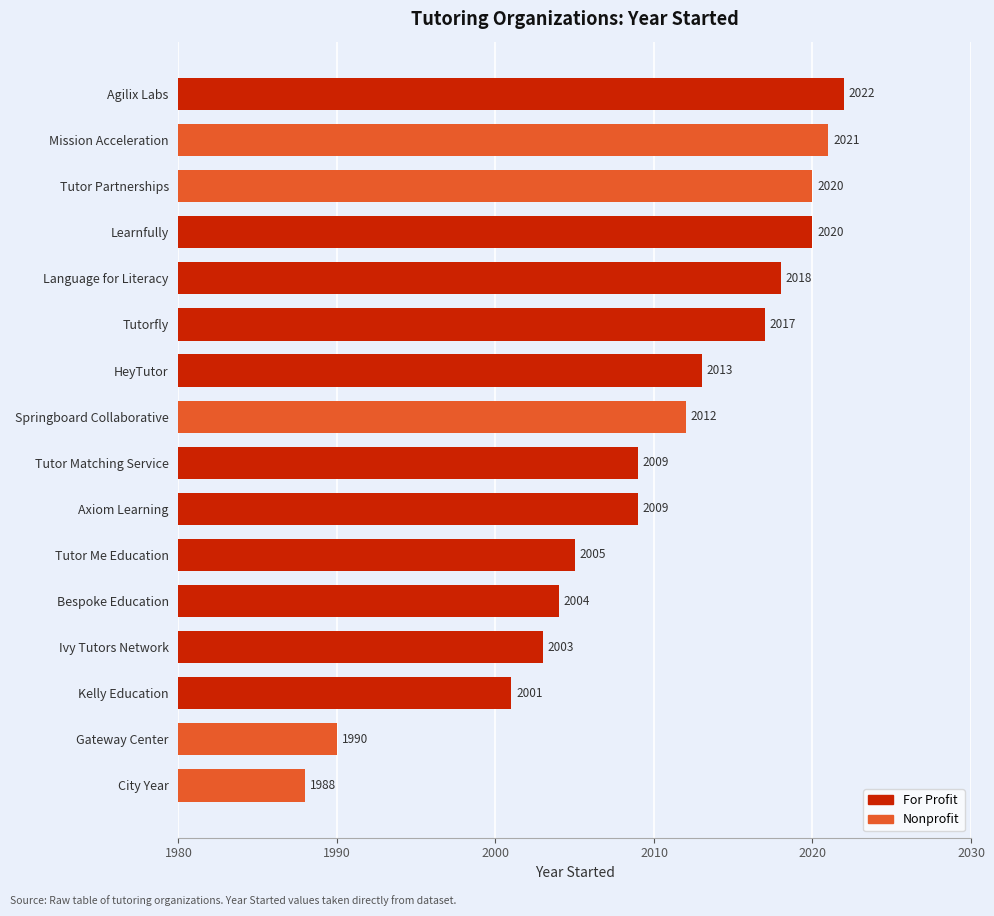

What is the minimum value shown in the chart?

1988